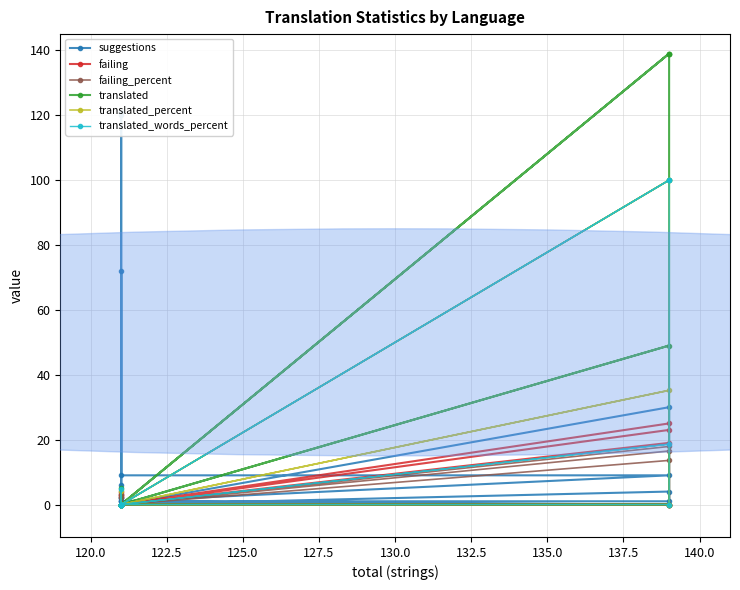

Does the chart display data point markers on the line(s)?

Yes